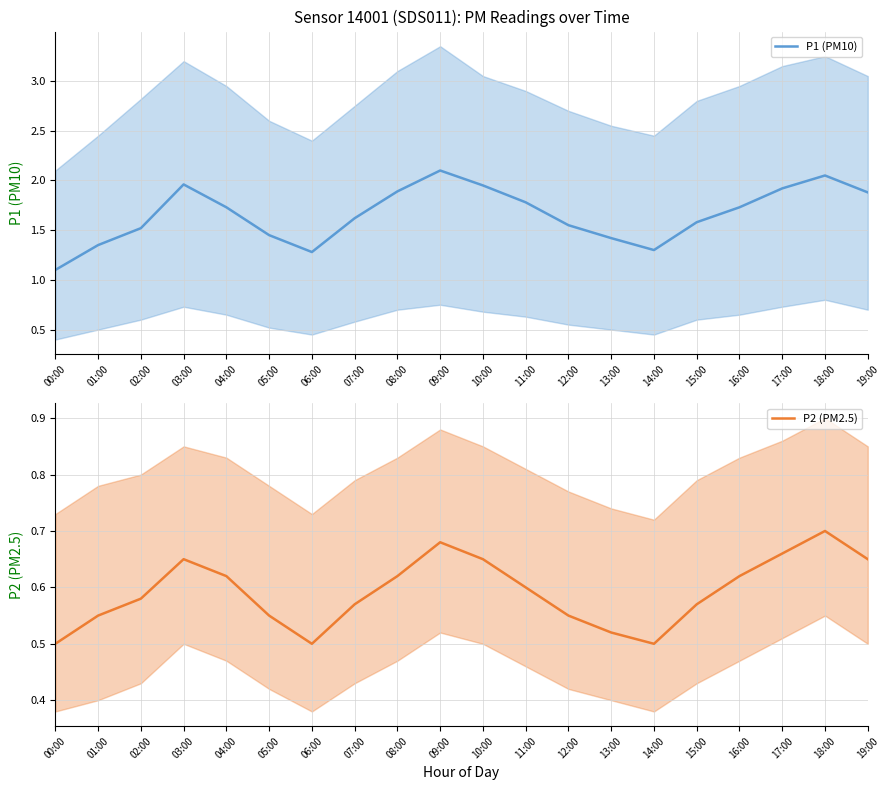

True or false: P2 (PM2.5) has a value of 0.5 at 13:00.

True